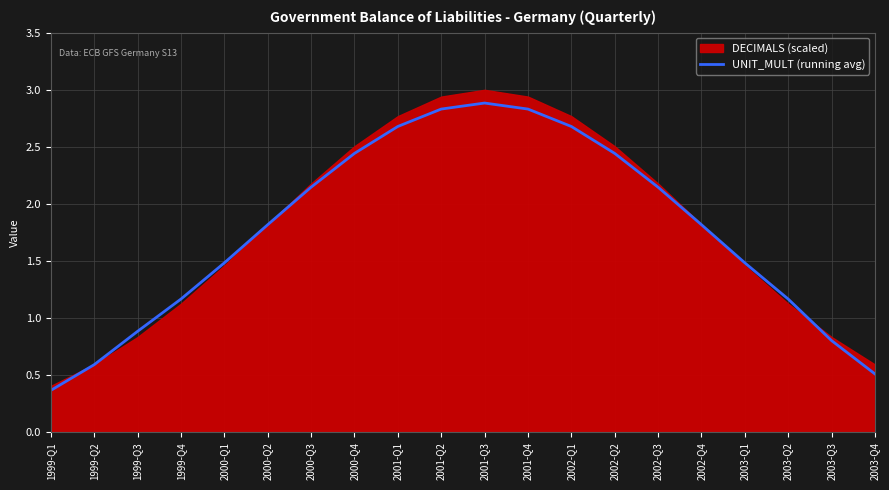

What is the approximate value at 2001-Q2?

2.8